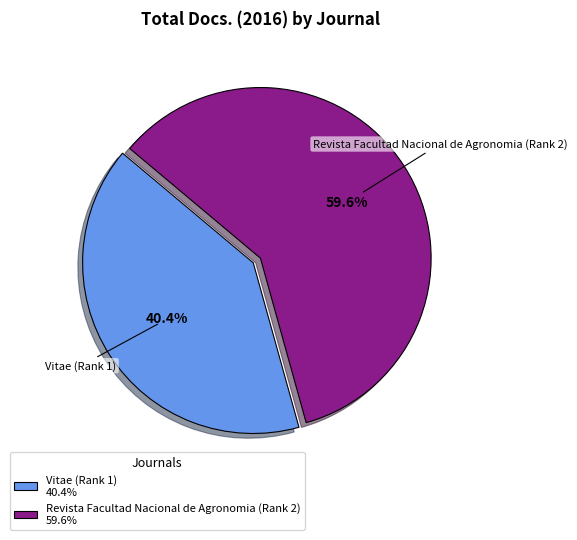

True or false: Revista Facultad Nacional de Agronomia (Rank 2) accounts for 72% of the total.

False